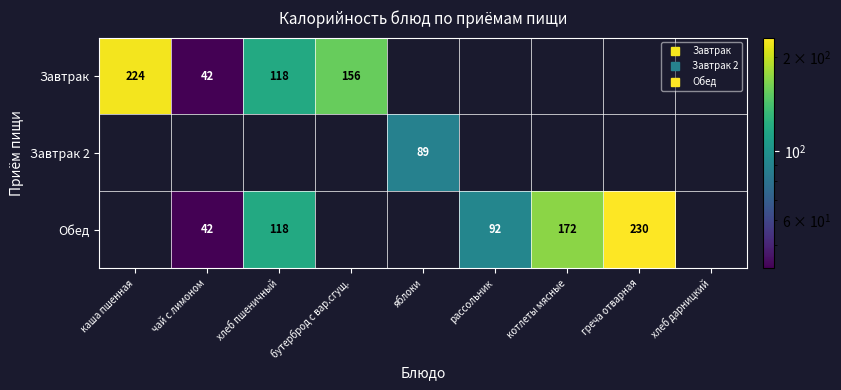

Which series has the largest total across all categories?

Обед